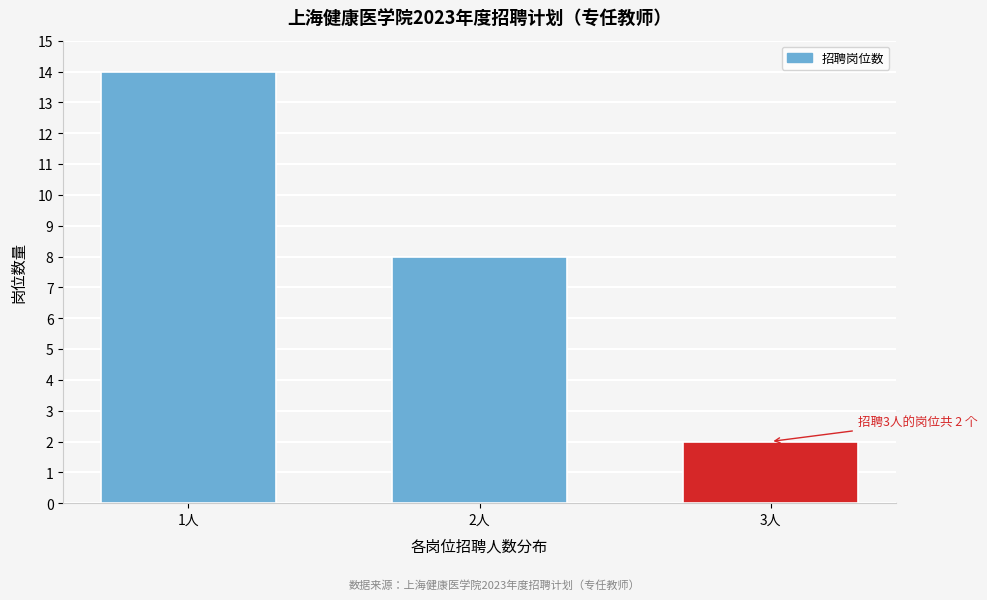

Reading left to right, extract all data points from this chart.

1人=14	2人=8	3人=2